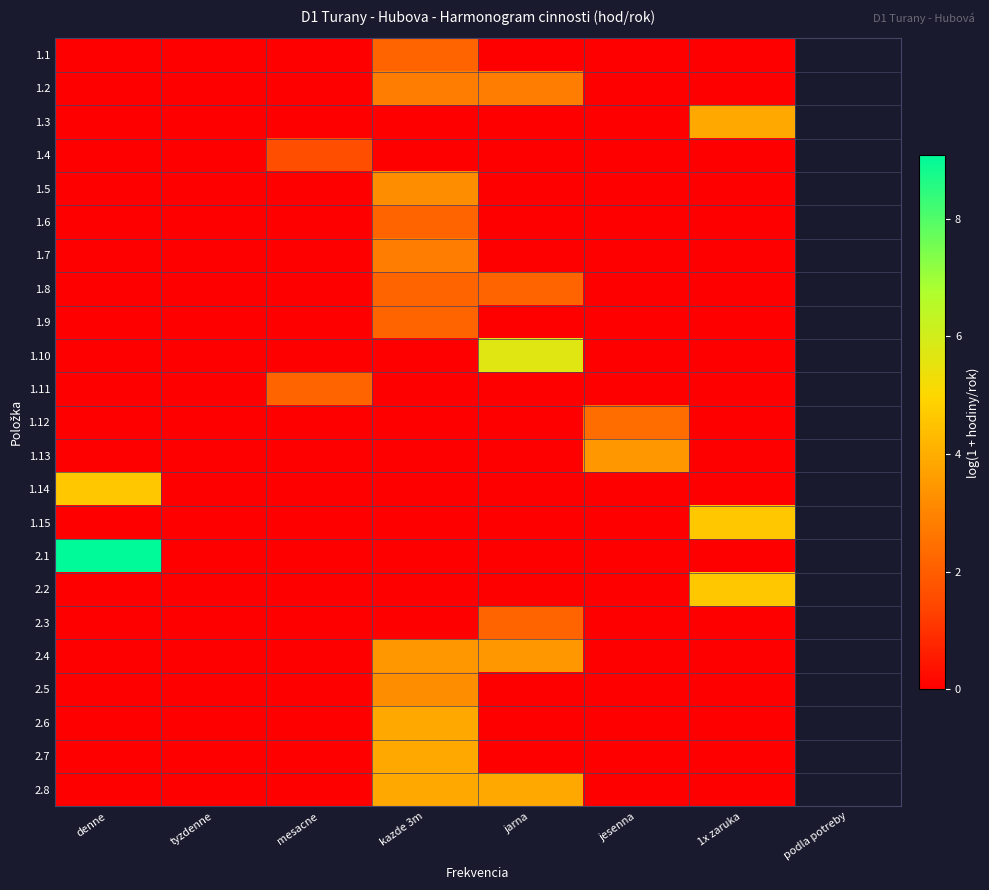

At which category is the sum across all series the highest?

kazde 3m